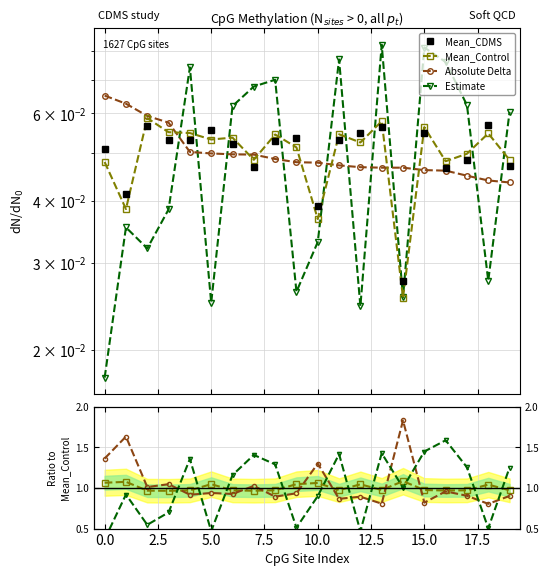

Is it true that Mean_Control equals 0.1 at cg13099445?

False